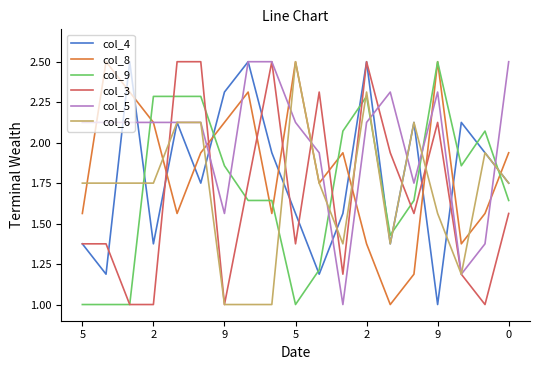

How many intersections are there between col_9 and col_4?

10